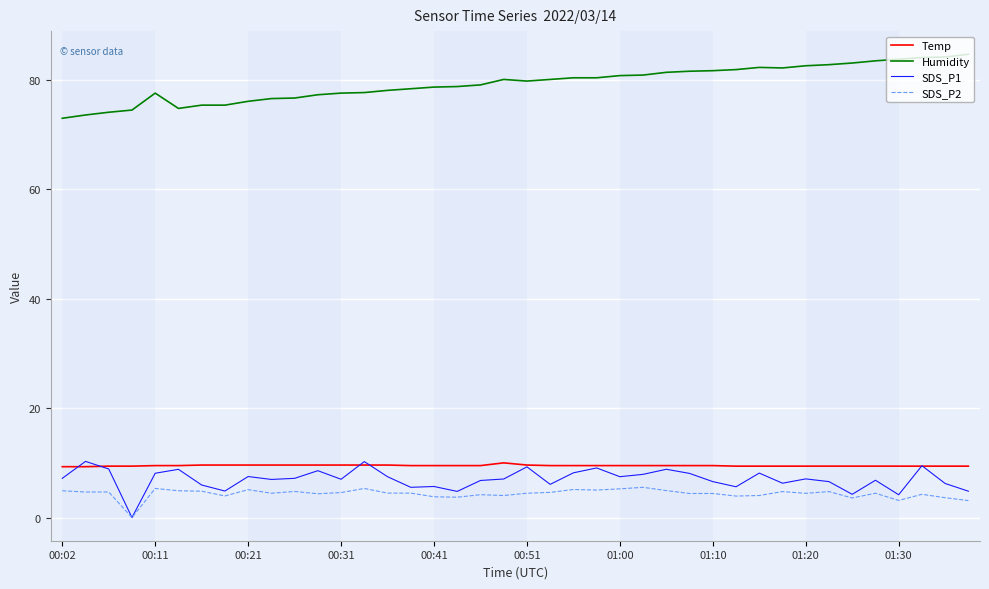

What is the highest value of the Temp series?

10.0